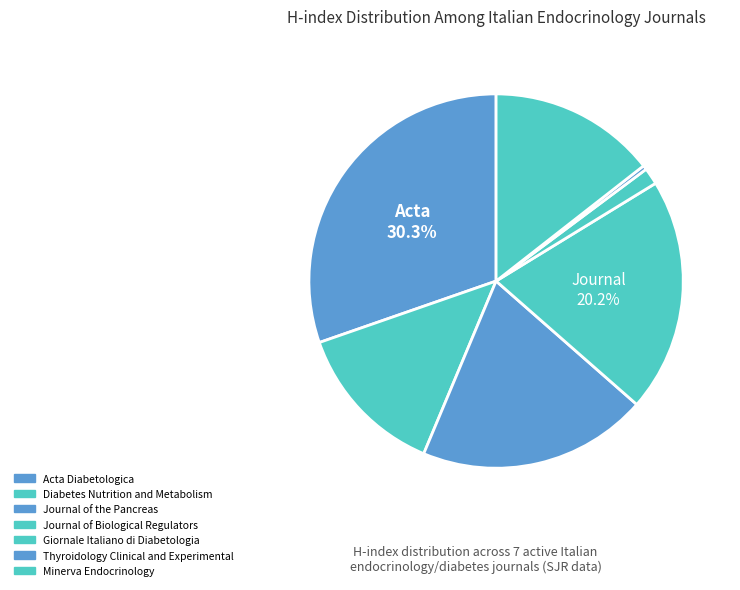

Is it true that Giornale Italiano di Diabetologia is 11% of the pie?

False